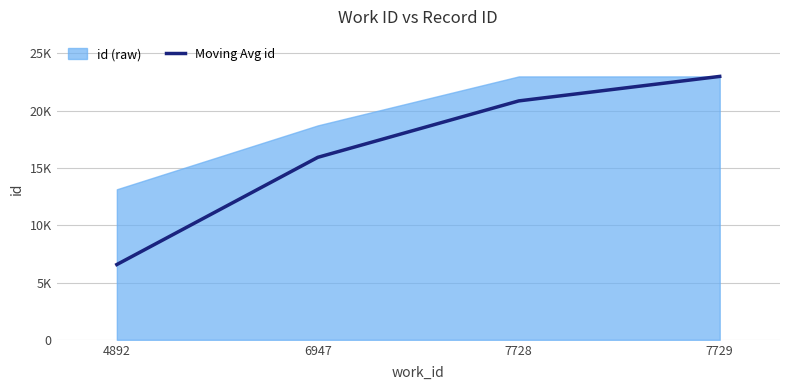

How many lines are shown in the chart?

1